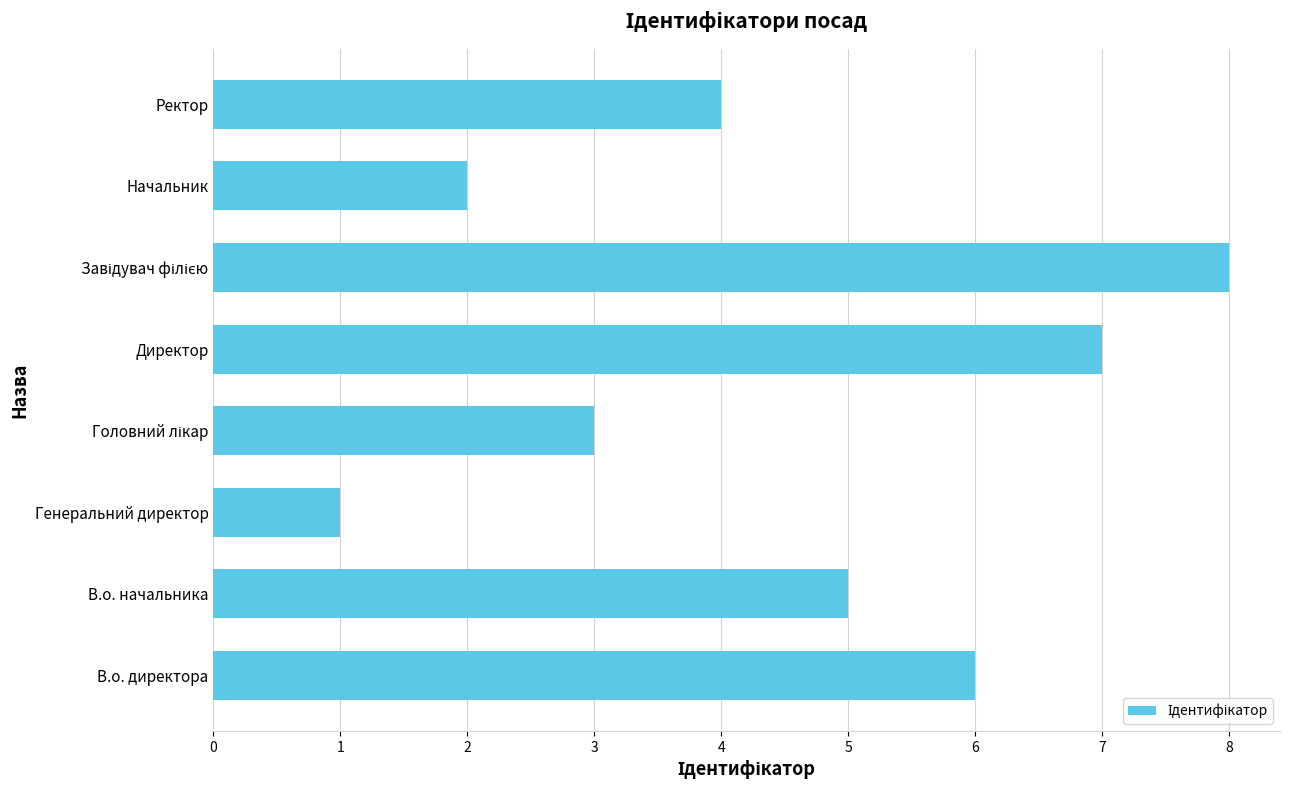

What is the greatest value displayed?

8